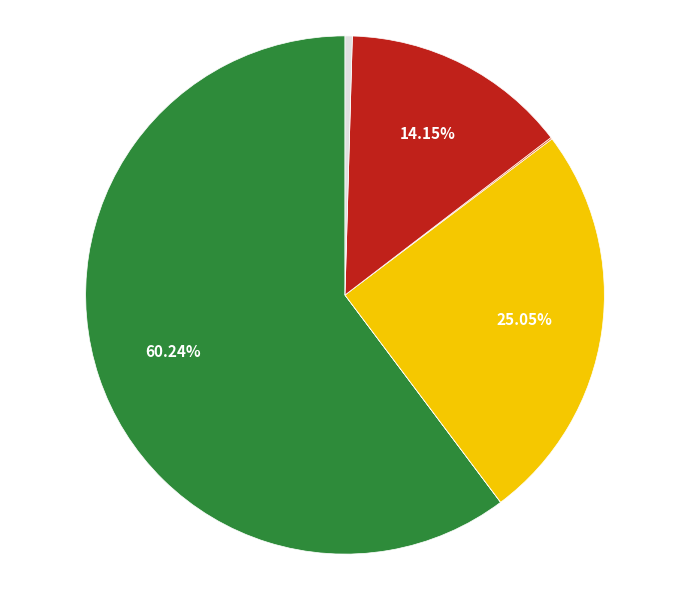

Is there any slice that represents more than half of the pie?

Yes